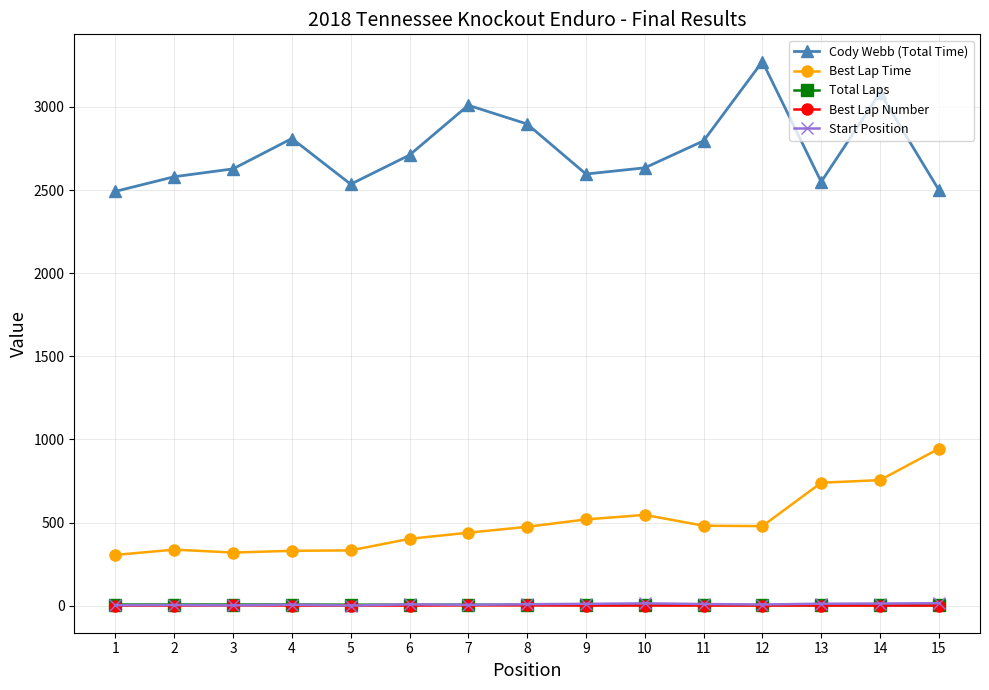

Is this an area chart (filled region under the line)?

No